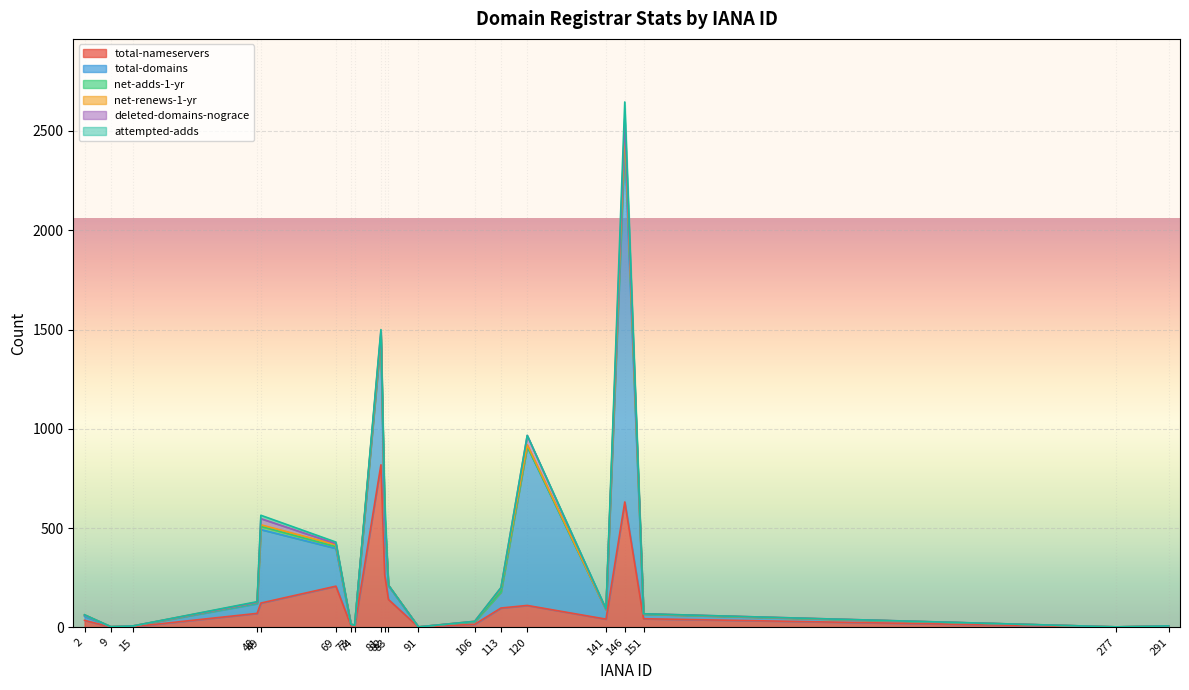

What is the value of the total-domains point at the 16th from the left?

48